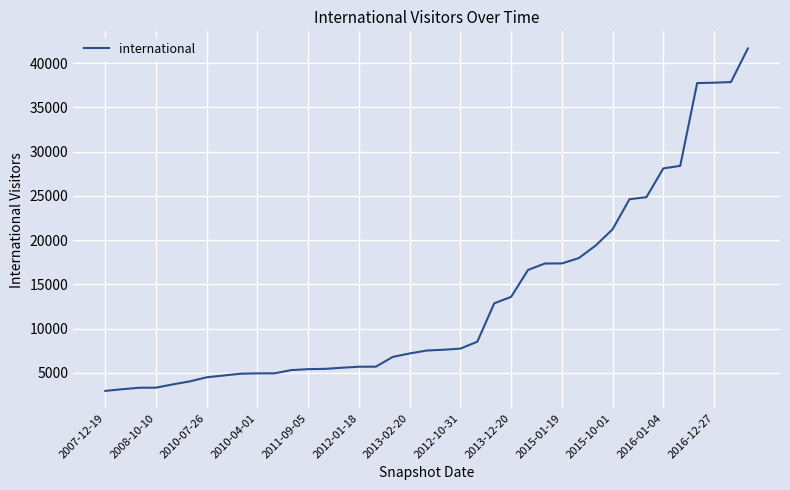

What is the maximum value shown in the chart?

41664